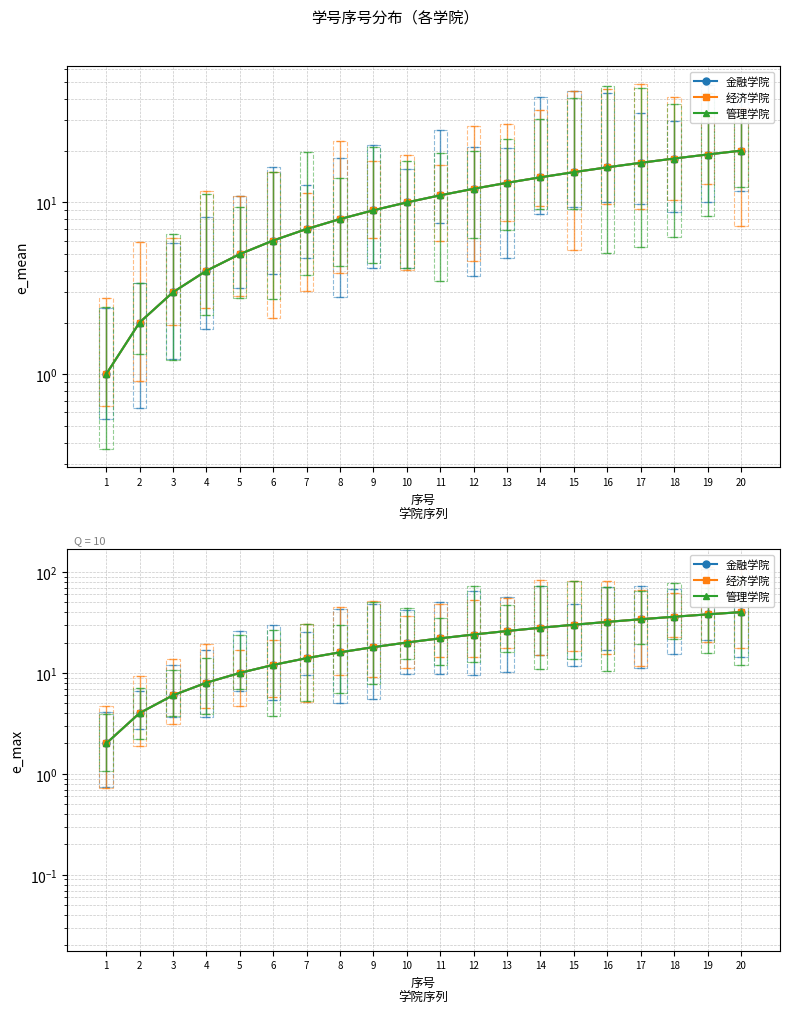

True or false: 经济学院 and 金融学院 intersect in this chart.

False